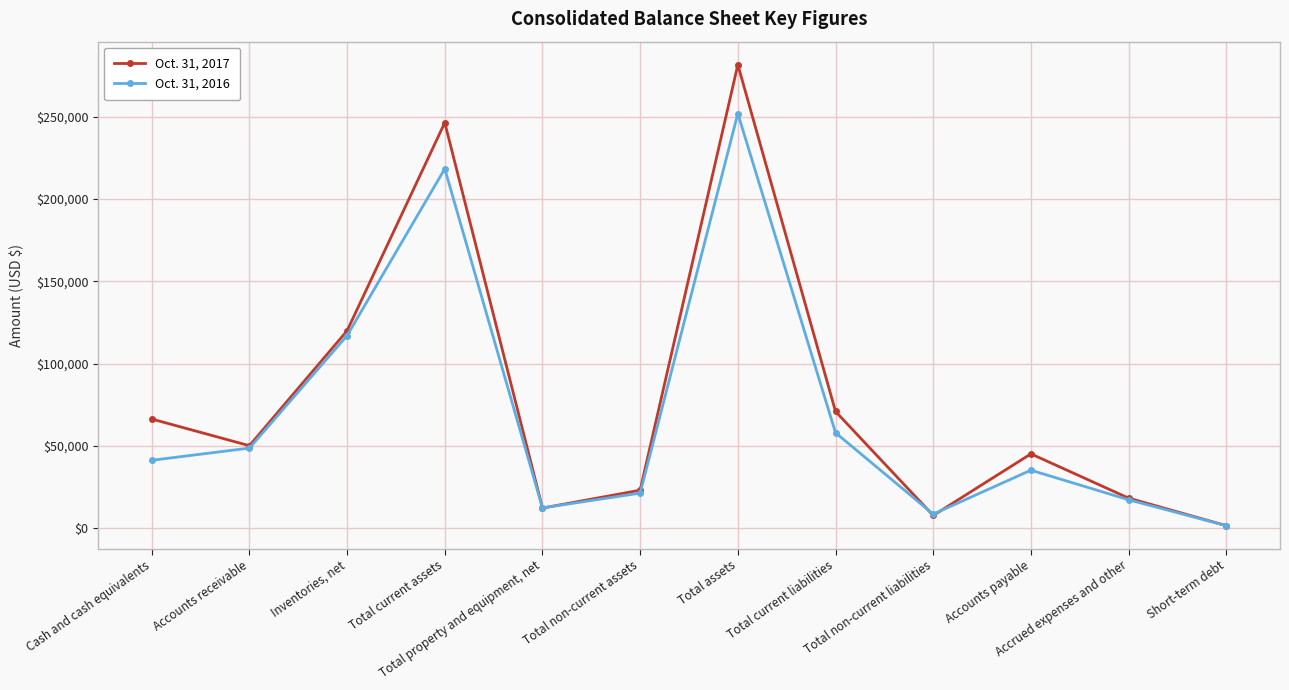

True or false: Oct. 31, 2016 has more than 0 interior local peaks.

True